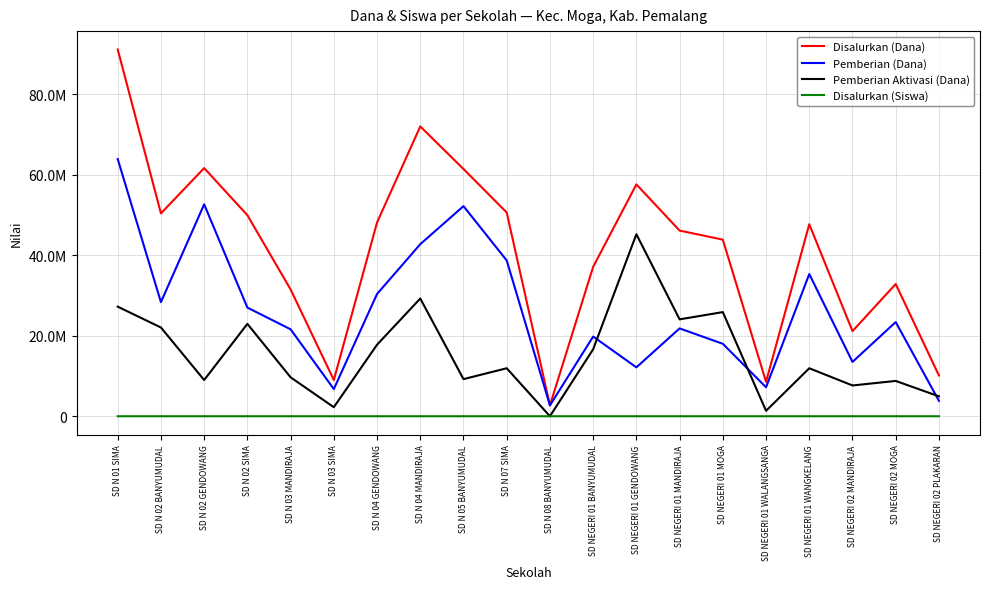

Does the chart have visible grid lines?

Yes